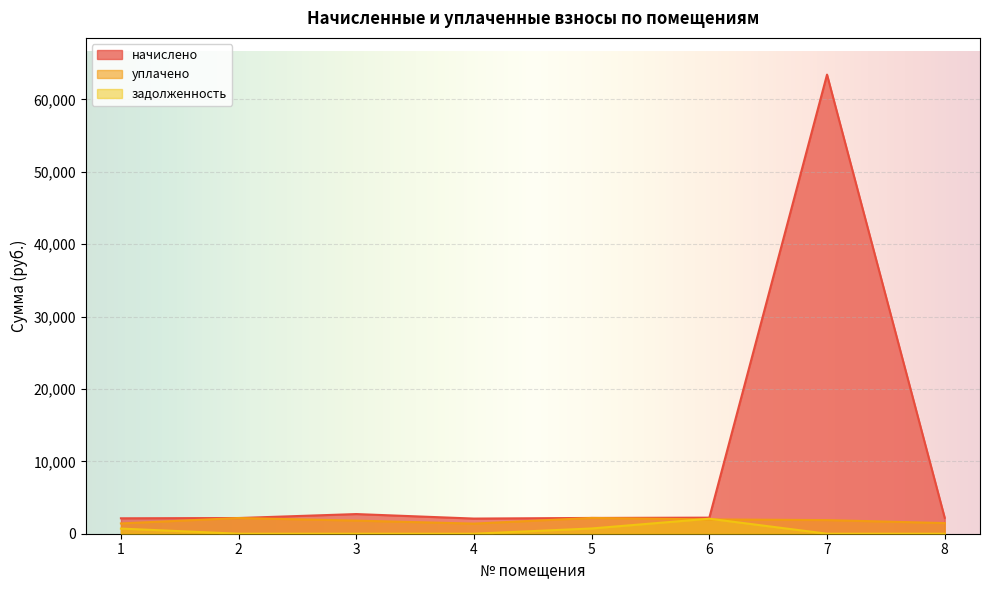

True or false: задолженность has a value of 0.0 at 7.

True